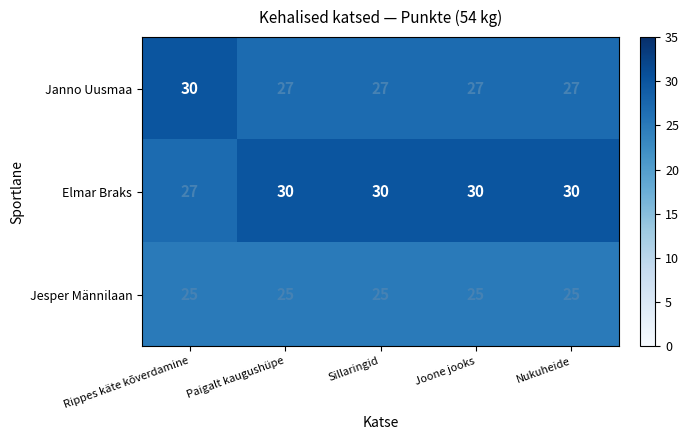

What is the sum of all Elmar Braks values?

147